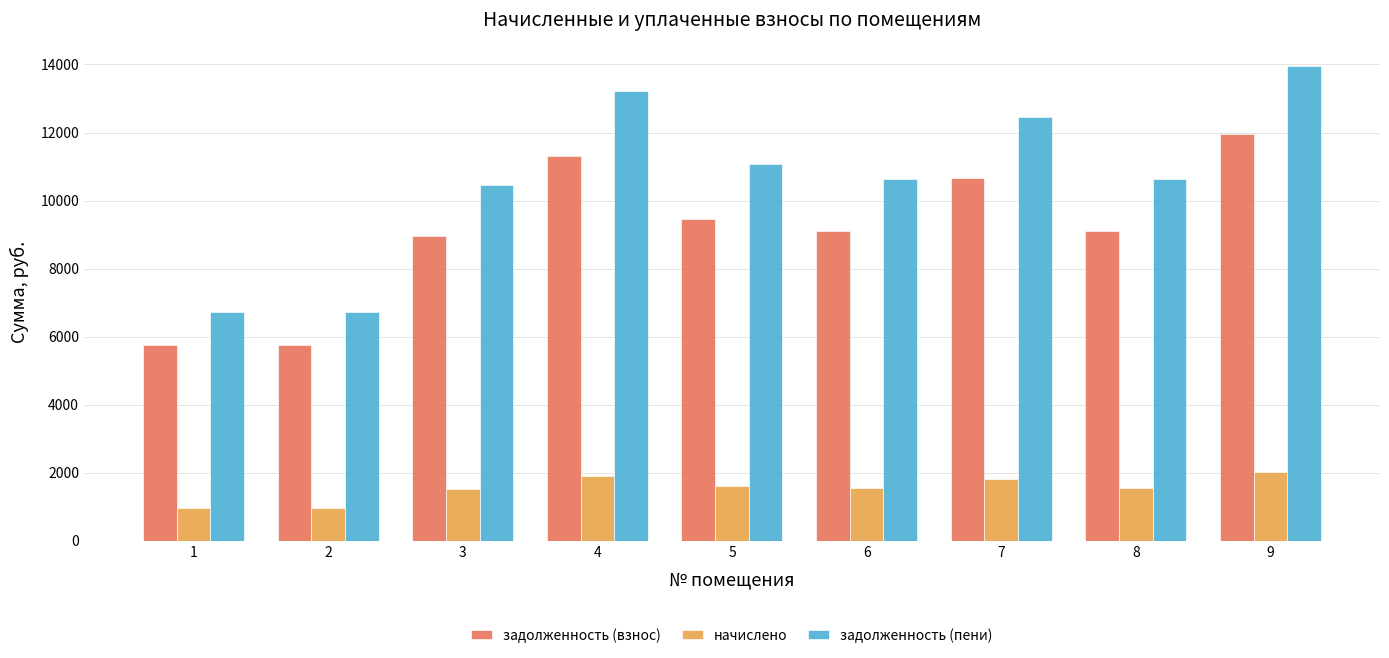

Rank the series at 5 from lowest to highest value.

начислено, задолженность (взнос), задолженность (пени)